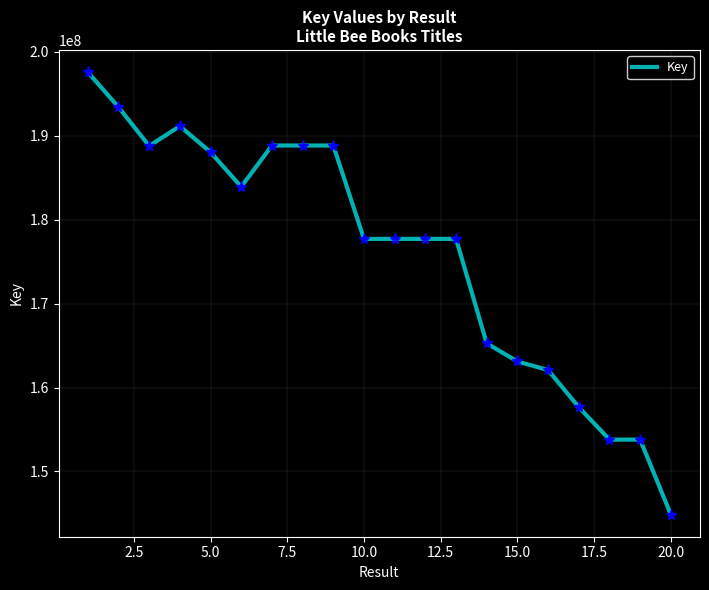

What is the difference between the maximum and minimum values?

52743624